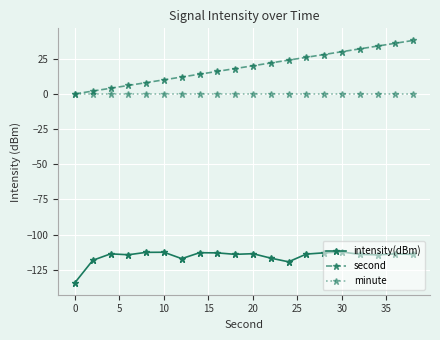

What is the smallest value displayed?

-134.2